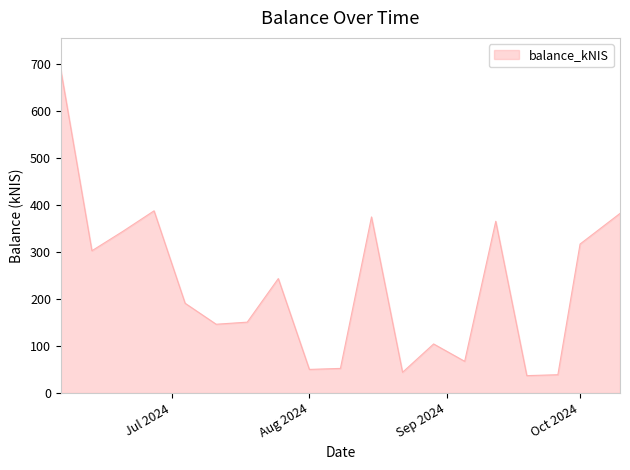

What is the minimum value shown in the chart?

37.0